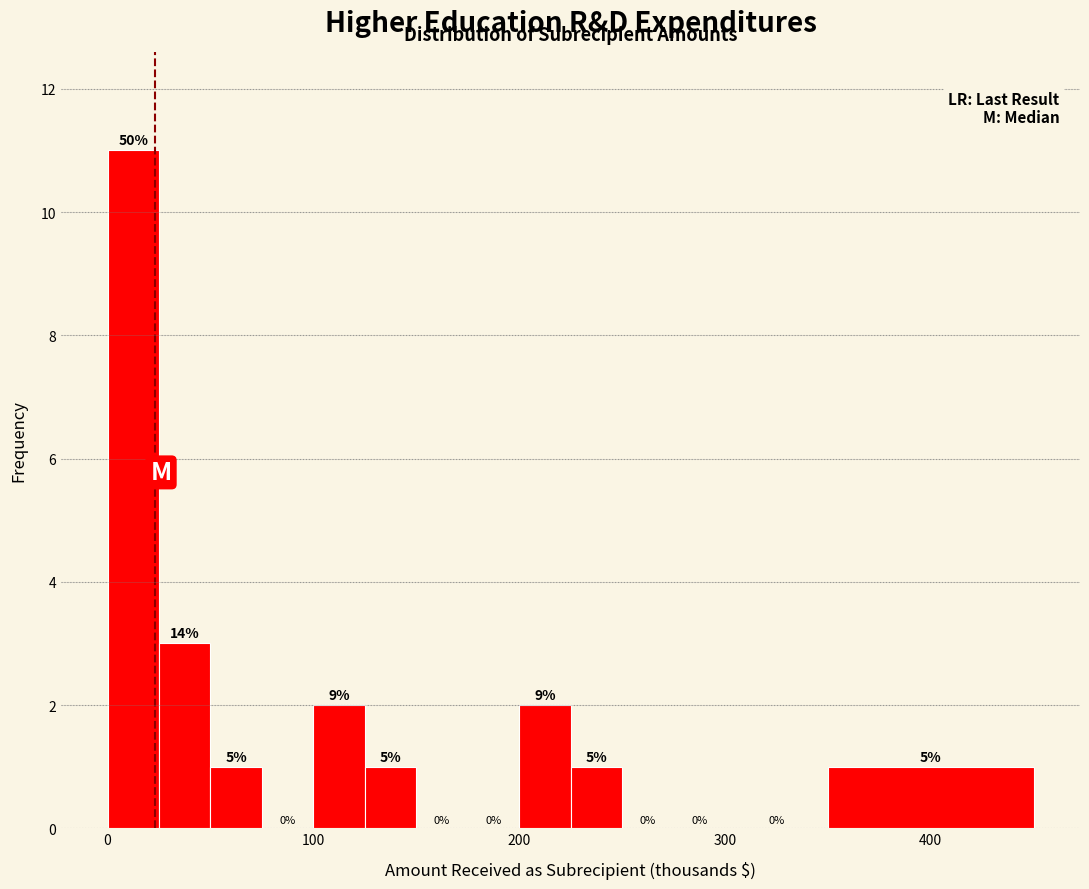

Around what value on the x-axis is the tallest bar? Give the approximate position of its centre, as read against the axis.

10